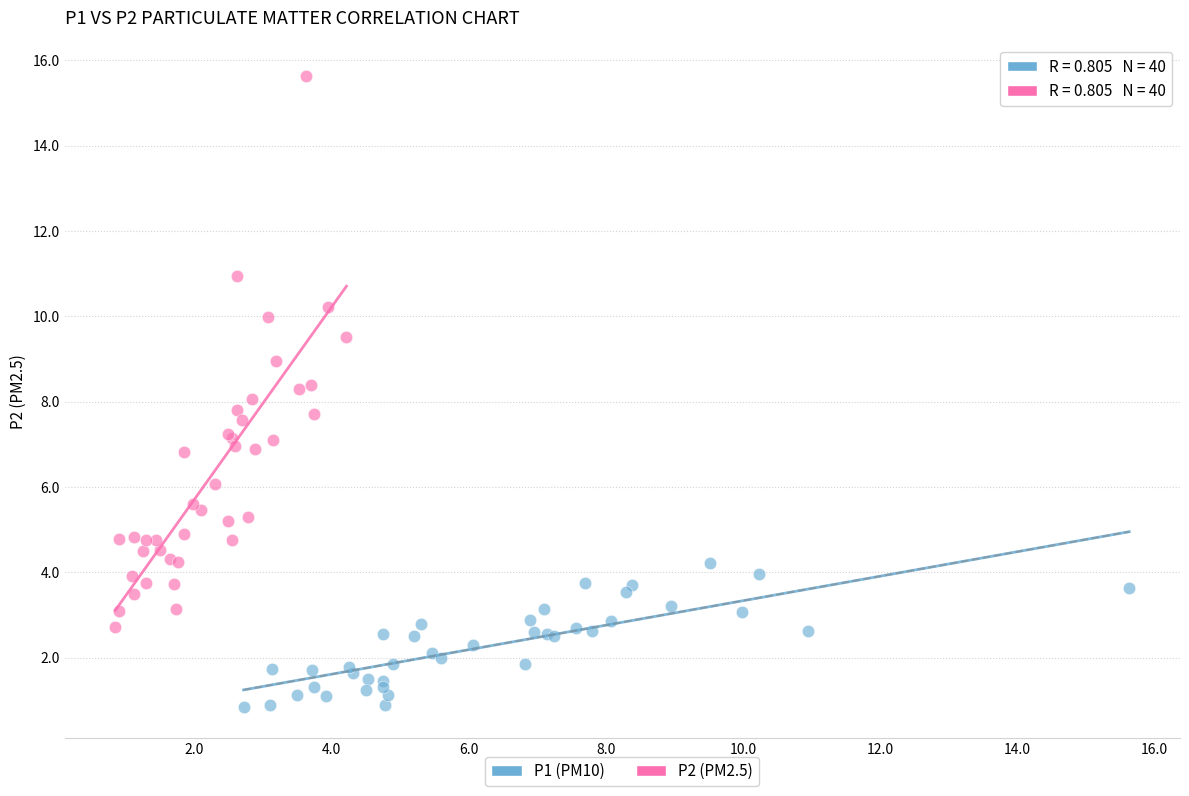

Which series reaches the minimum Y coordinate?

P1 (PM10)